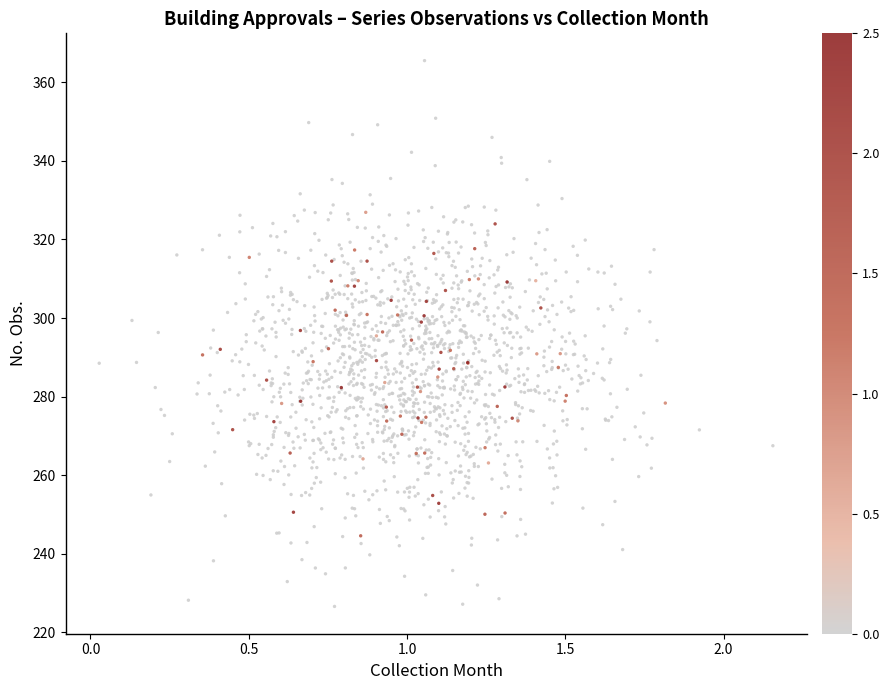

What is the range of Y values (max minus min)?

138.9